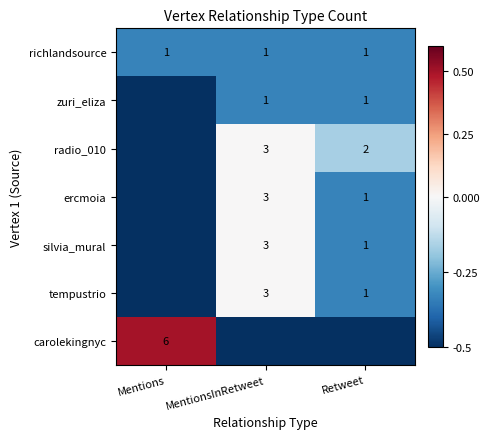

Is it true that zuri_eliza equals 0.3 at Retweet?

False